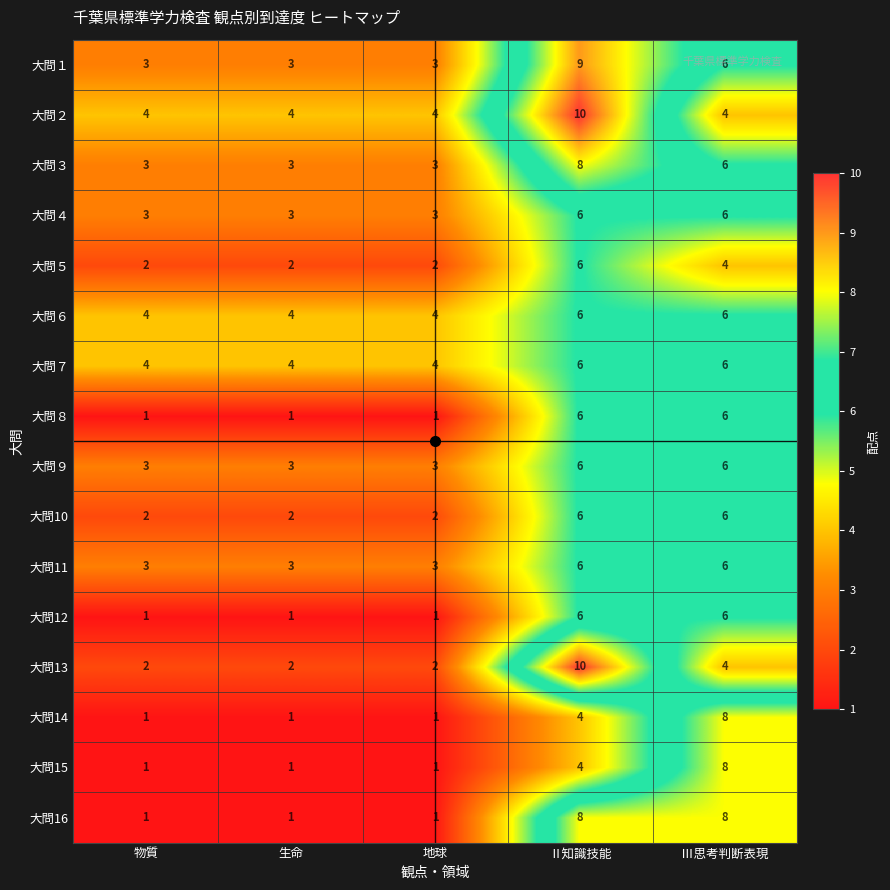

What is the difference between the 大問12 values at Ⅱ知識技能 and 物質?

5